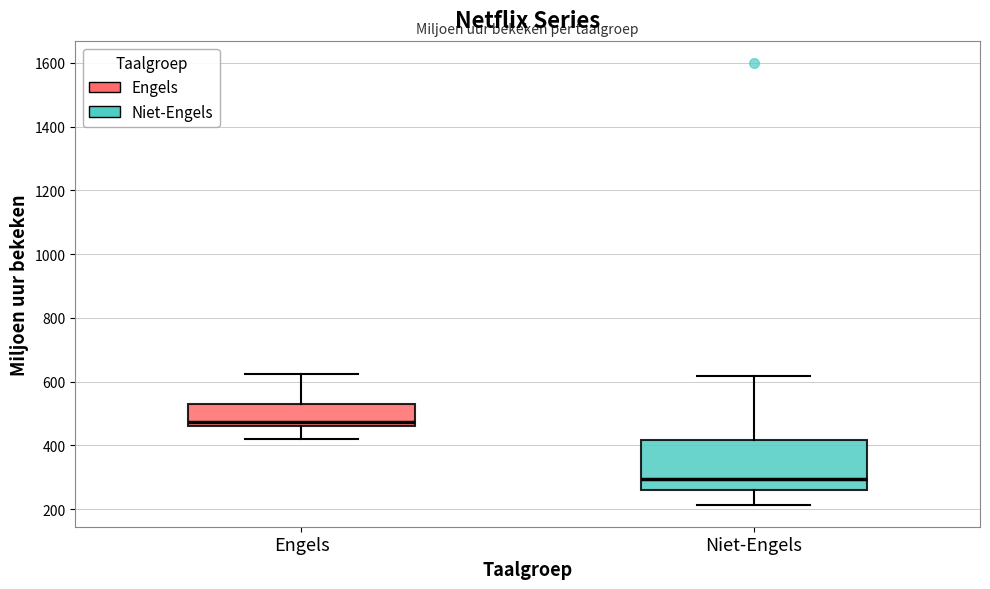

Reading left to right, read every box against the y-axis: the position of its median line, the range the box covers, and the ends of its whiskers. The values are not printed on the chart, so give them approximately, as read against the axis.

Engels: median 480, box 460 to 520, whiskers 420 to 620
Niet-Engels: median 300, box 260 to 420, whiskers 220 to 620